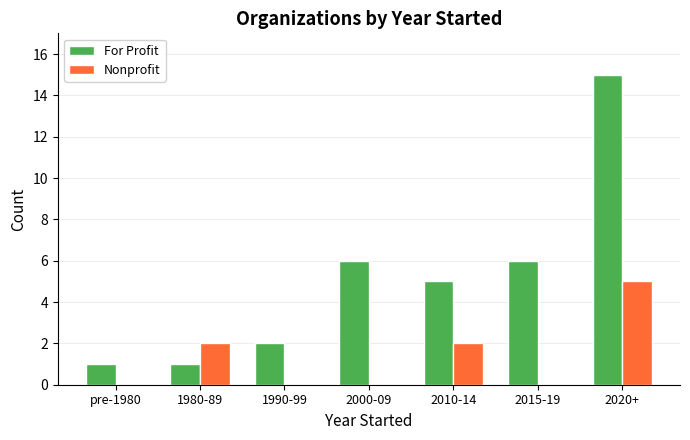

Reading left to right, extract all data points from this chart.

For Profit: pre-1980=1	1980-89=1	1990-99=2	2000-09=6	2010-14=5	2015-19=6	2020+=15
Nonprofit: pre-1980=0	1980-89=2	1990-99=0	2000-09=0	2010-14=2	2015-19=0	2020+=5